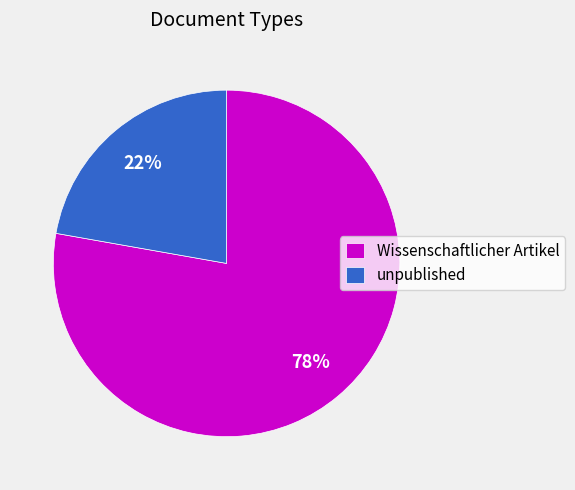

To the nearest percent, what is the difference between the unpublished and Wissenschaftlicher Artikel slice percentages?

56%